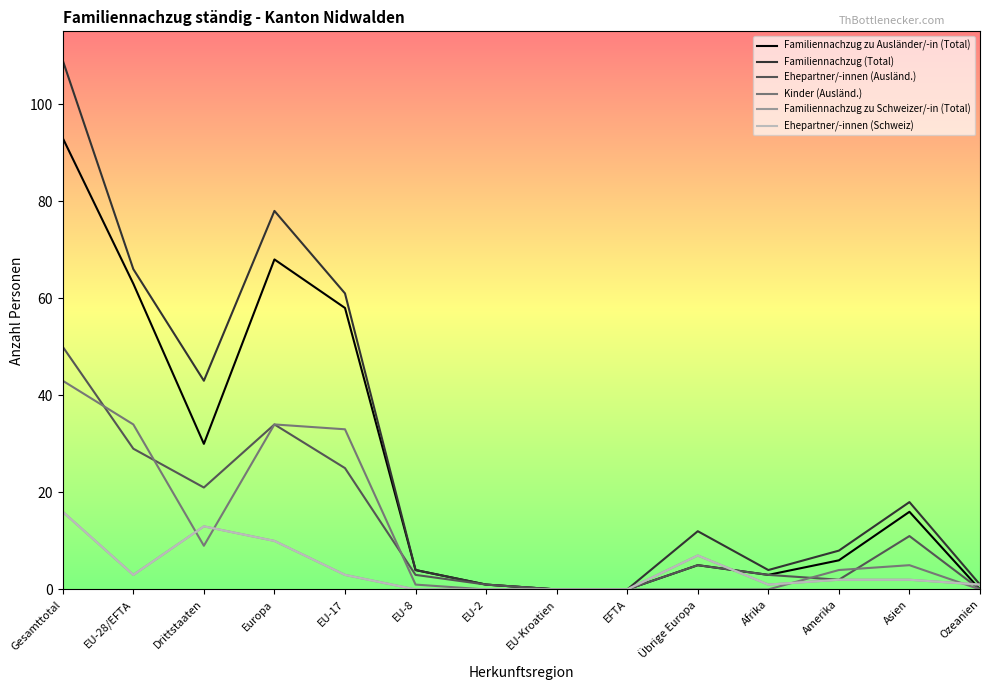

What is the difference between the second highest and second lowest values in the Familiennachzug zu Schweizer/-in (Total) series?

13